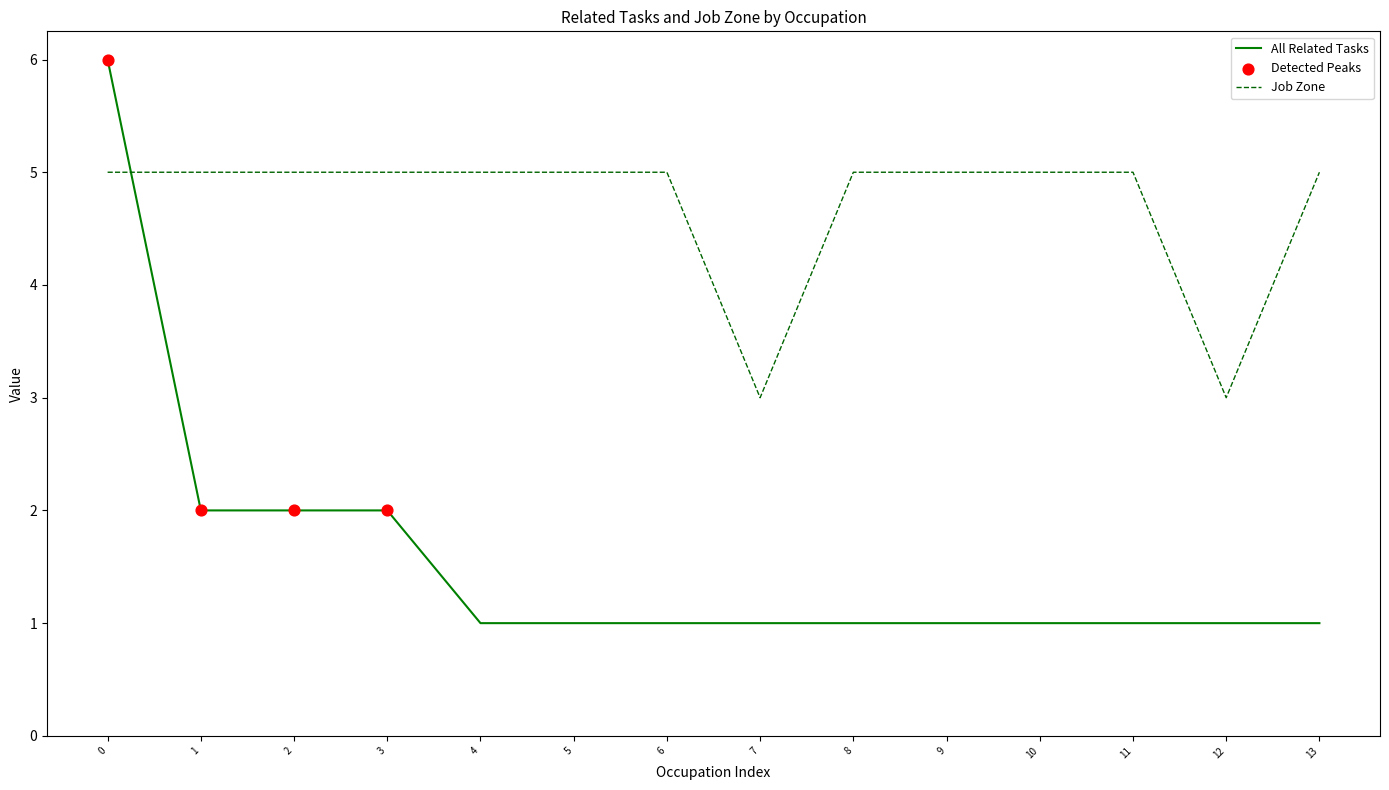

Which series has the largest total across all categories?

Job Zone